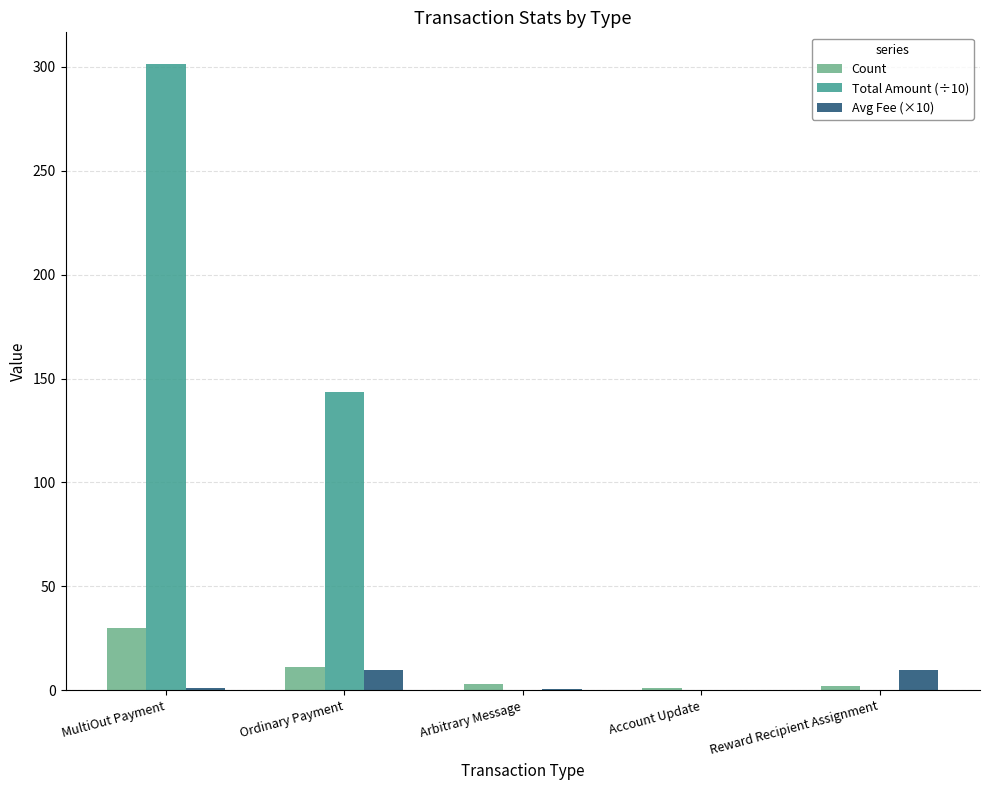

How many groups of bars are there?

5